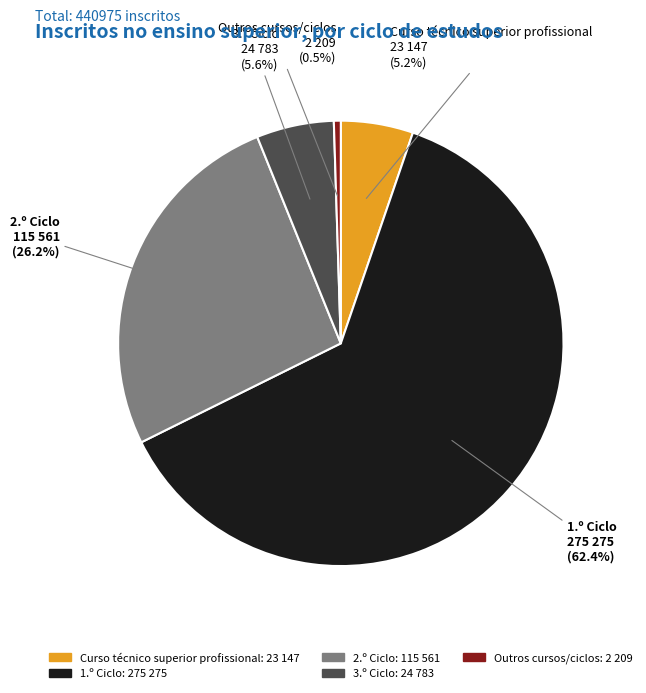

What is the smallest slice in the pie chart?

Outros cursos/ciclos